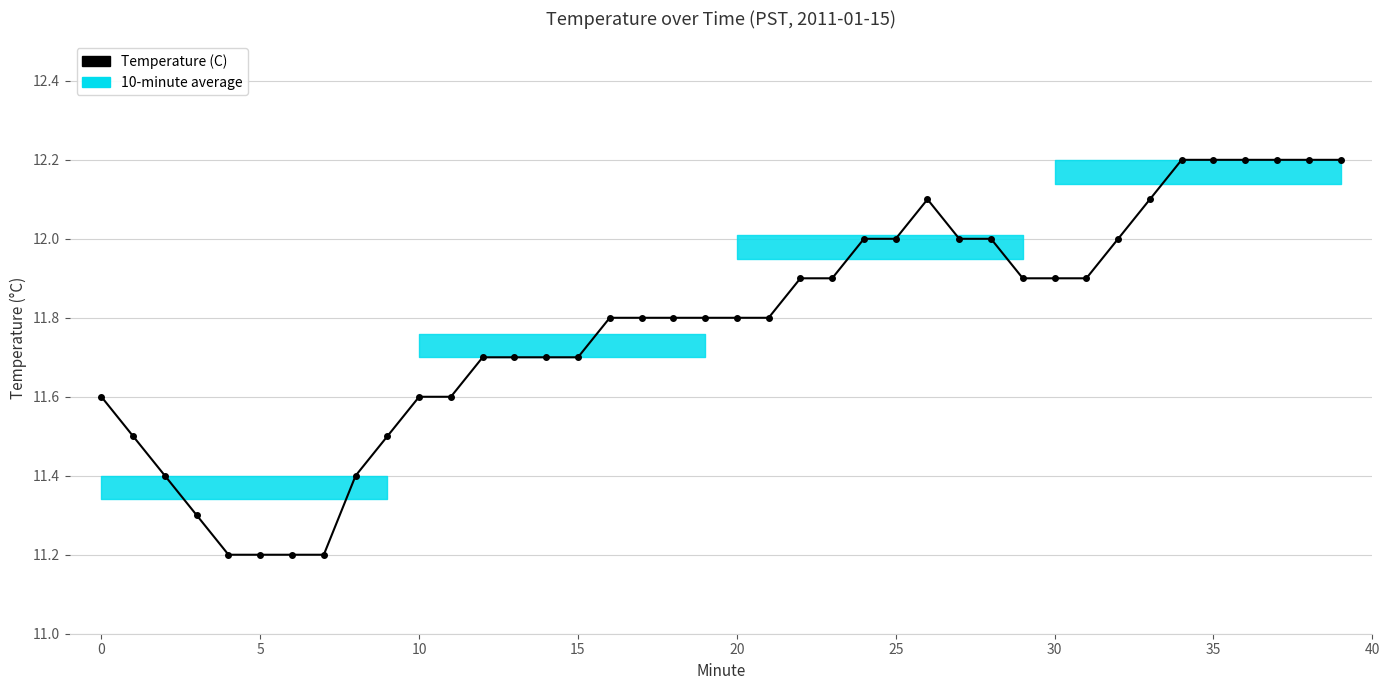

True or false: the data has more than 2 interior local peaks.

False